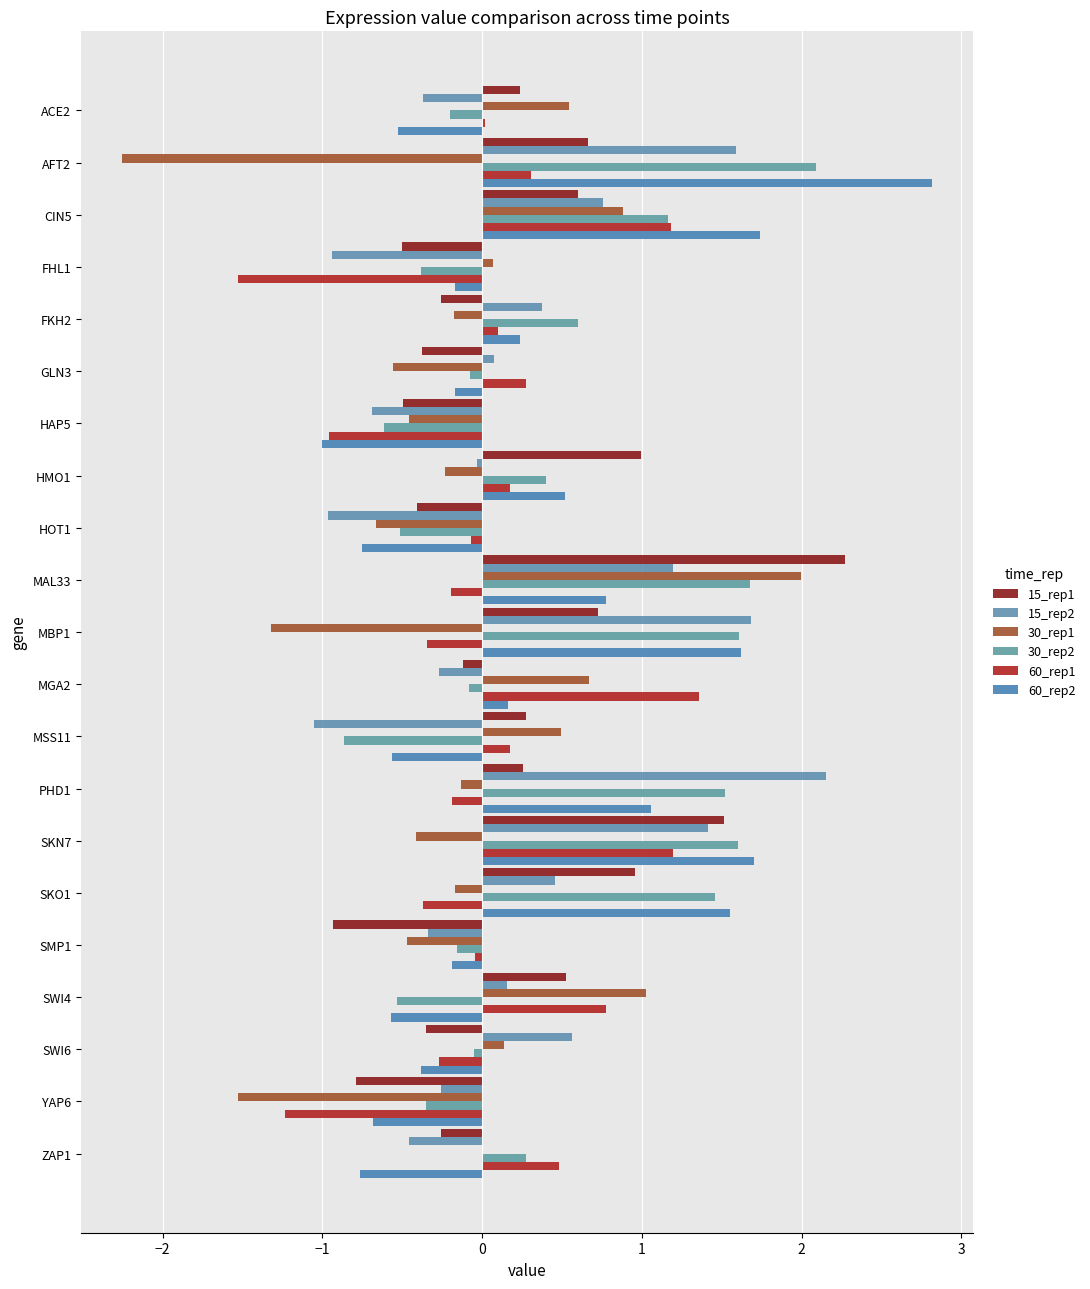

Reading right to left, transcribe all the data shown in this chart.

15_rep1: -0.3	-0.8	-0.4	0.5	-0.9	1.0	1.5	0.3	0.3	-0.1	0.7	2.3	-0.4	1.0	-0.5	-0.4	-0.3	-0.5	0.6	0.7	0.2
15_rep2: -0.5	-0.3	0.6	0.2	-0.3	0.5	1.4	2.2	-1.1	-0.3	1.7	1.2	-1.0	-0.0	-0.7	0.1	0.4	-0.9	0.8	1.6	-0.4
30_rep1: -0.0	-1.5	0.1	1.0	-0.5	-0.2	-0.4	-0.1	0.5	0.7	-1.3	2.0	-0.7	-0.2	-0.5	-0.6	-0.2	0.1	0.9	-2.3	0.5
30_rep2: 0.3	-0.4	-0.0	-0.5	-0.2	1.5	1.6	1.5	-0.9	-0.1	1.6	1.7	-0.5	0.4	-0.6	-0.1	0.6	-0.4	1.2	2.1	-0.2
60_rep1: 0.5	-1.2	-0.3	0.8	-0.0	-0.4	1.2	-0.2	0.2	1.4	-0.3	-0.2	-0.1	0.2	-1.0	0.3	0.1	-1.5	1.2	0.3	0.0
60_rep2: -0.8	-0.7	-0.4	-0.6	-0.2	1.5	1.7	1.1	-0.6	0.2	1.6	0.8	-0.8	0.5	-1.0	-0.2	0.2	-0.2	1.7	2.8	-0.5